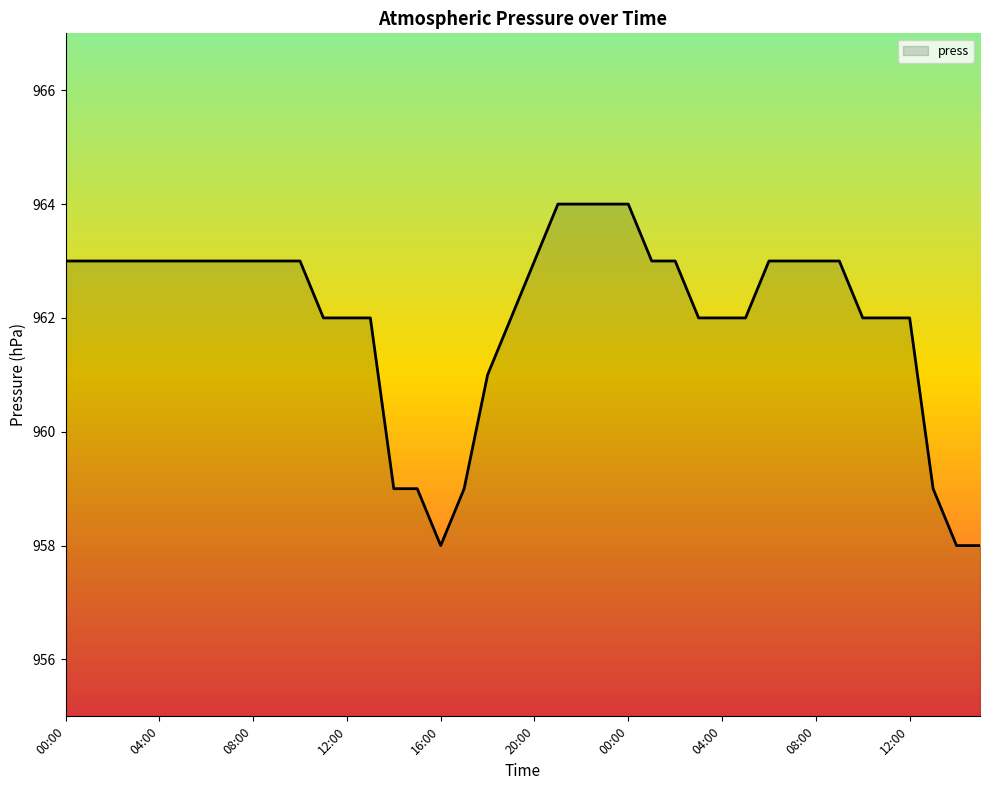

What is the minimum value shown in the chart?

958